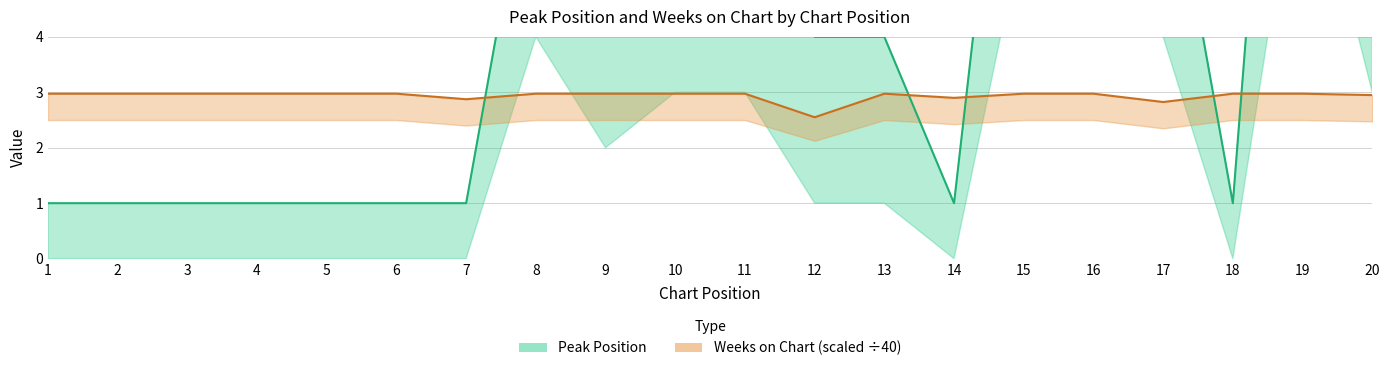

How many times do Weeks on Chart (scaled ÷40) and Peak Position cross each other?

5